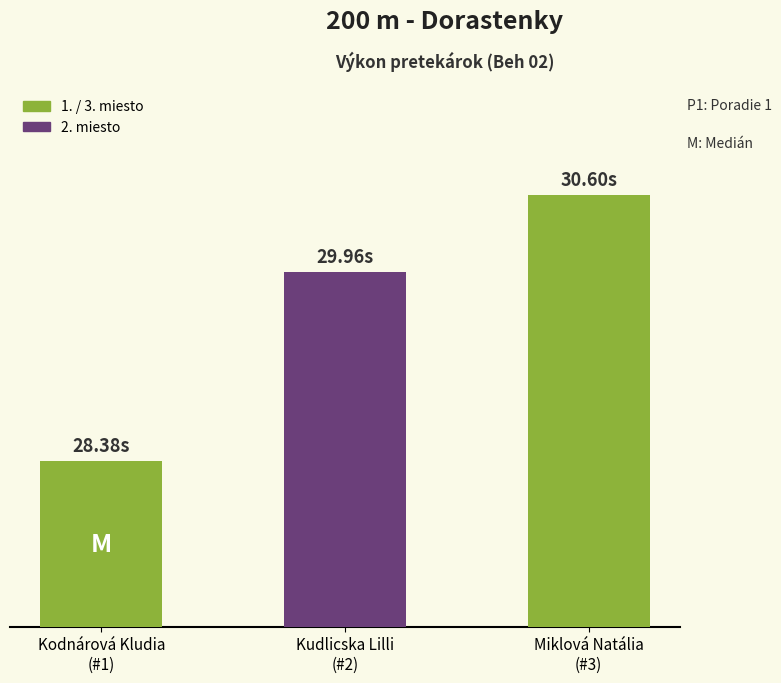

Are the bars horizontal?

No